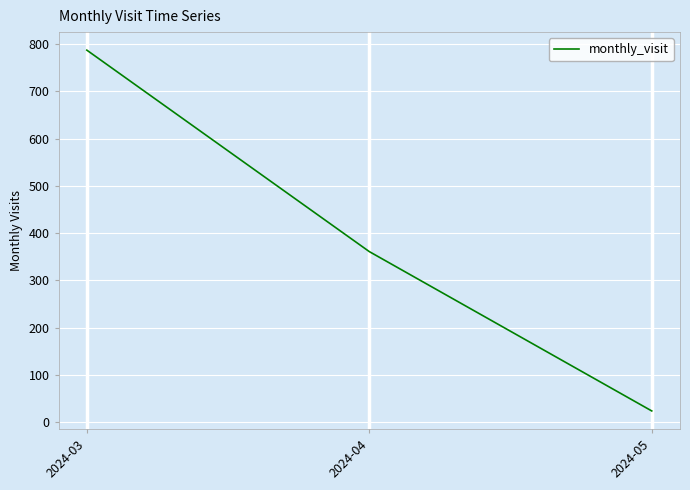

What is the difference between the maximum and minimum values?

763